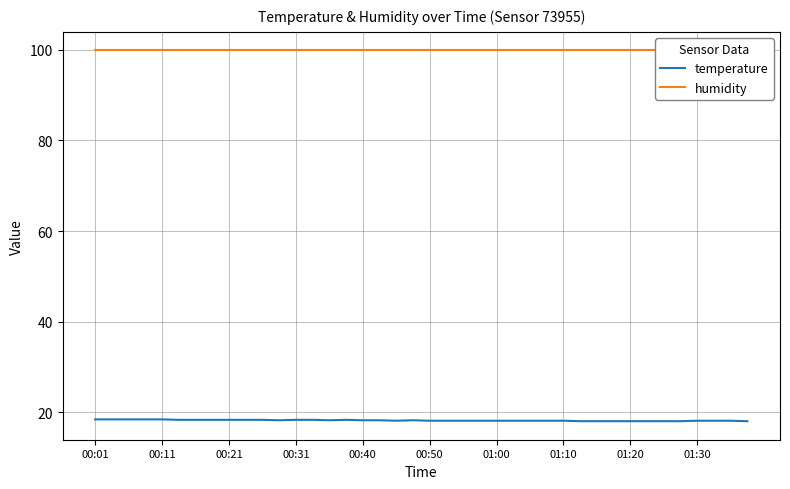

In temperature, how many points are higher than both neighbors (excluding endpoints)?

2